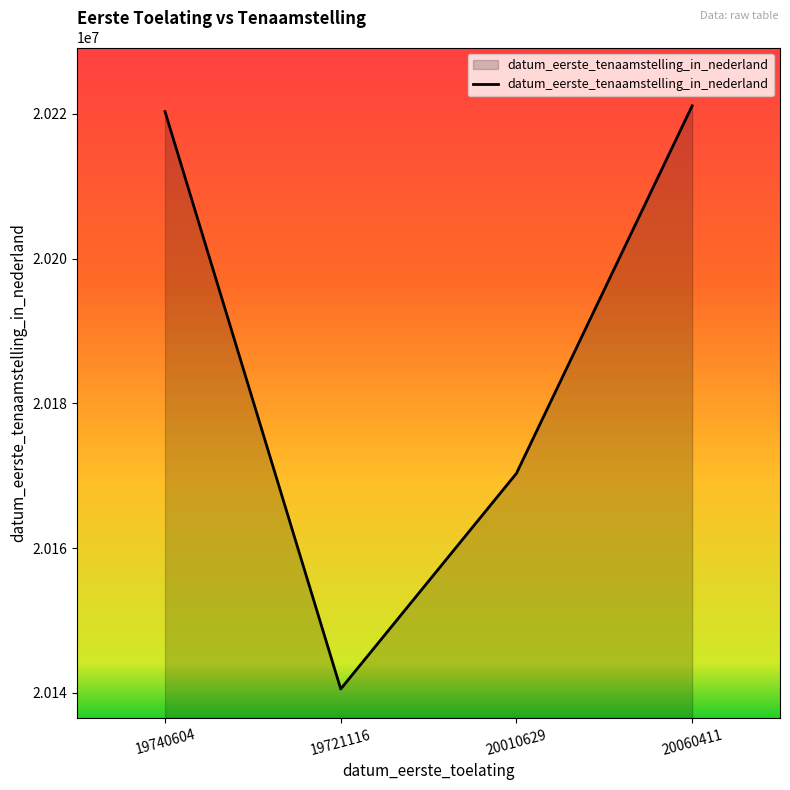

Which category has the highest value across all series?

20060411